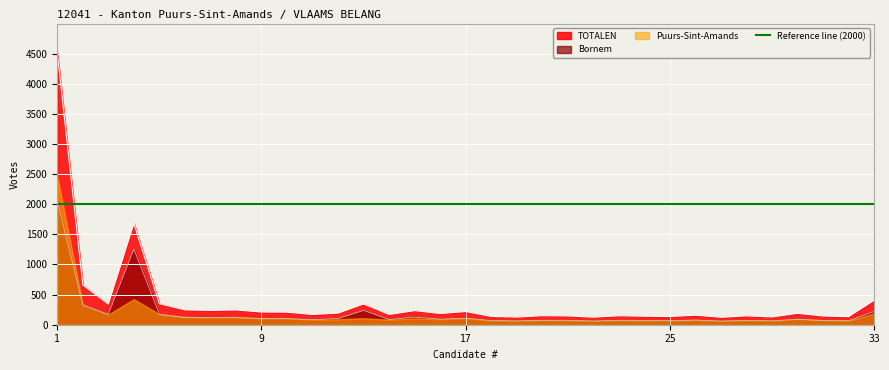

True or false: TOTALEN and Bornem cross at least once.

False